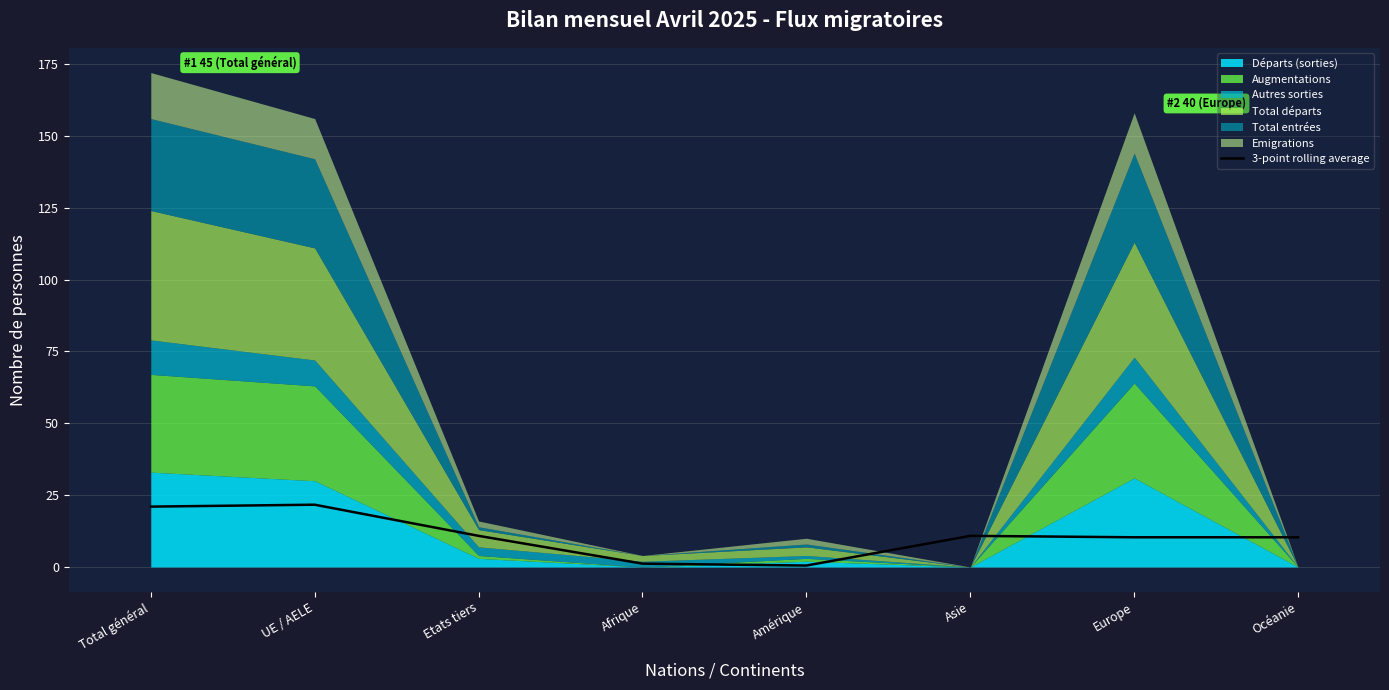

The value of 3-point rolling average at Total général is 21.0. True or false?

True